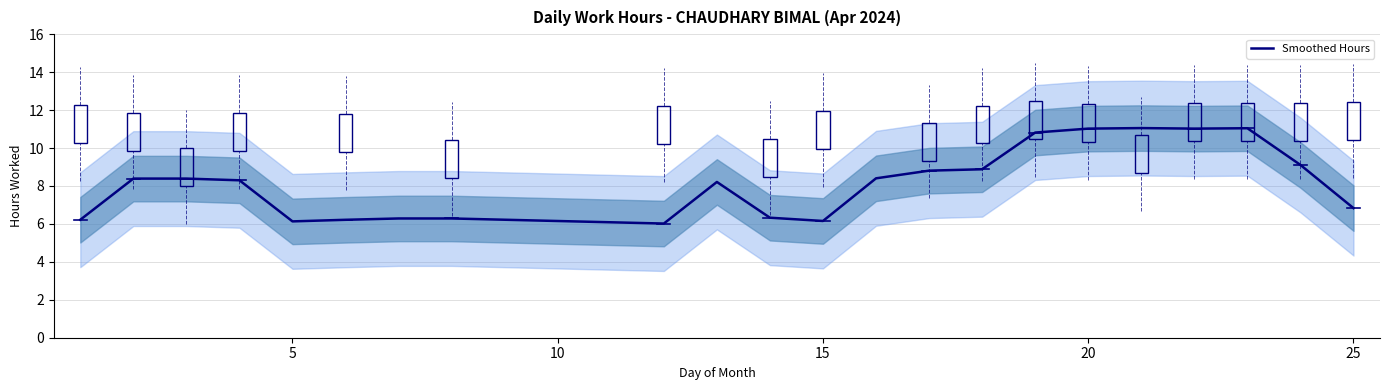

What is the maximum value for Smoothed Hours?

11.1